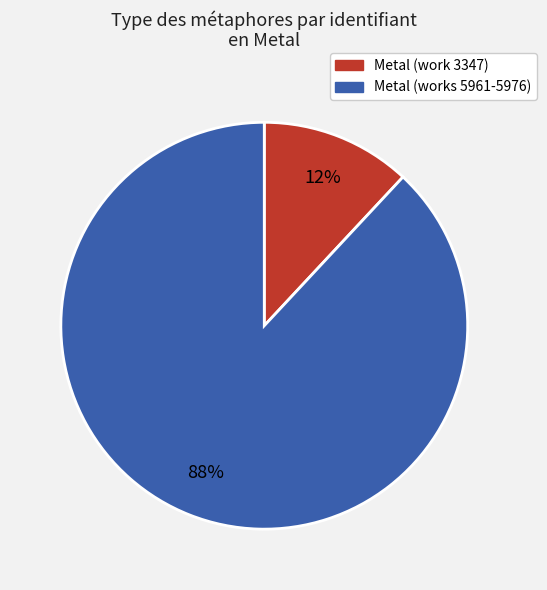

Is there any slice that represents more than half of the pie?

Yes